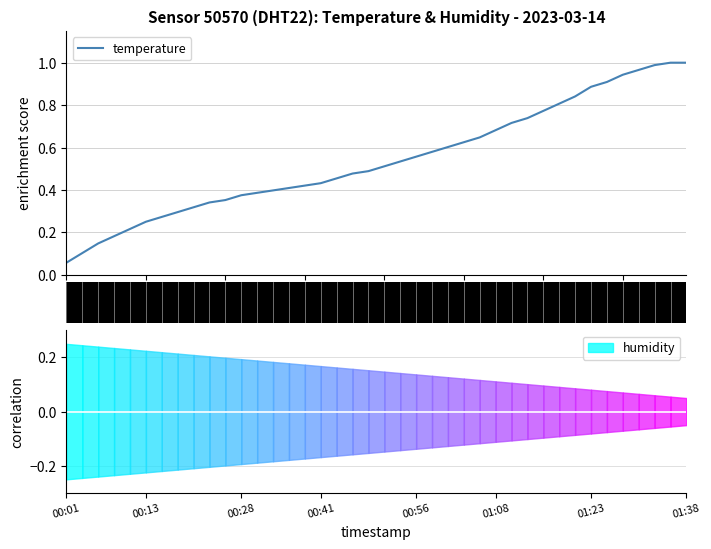

Does the chart have visible grid lines?

Yes